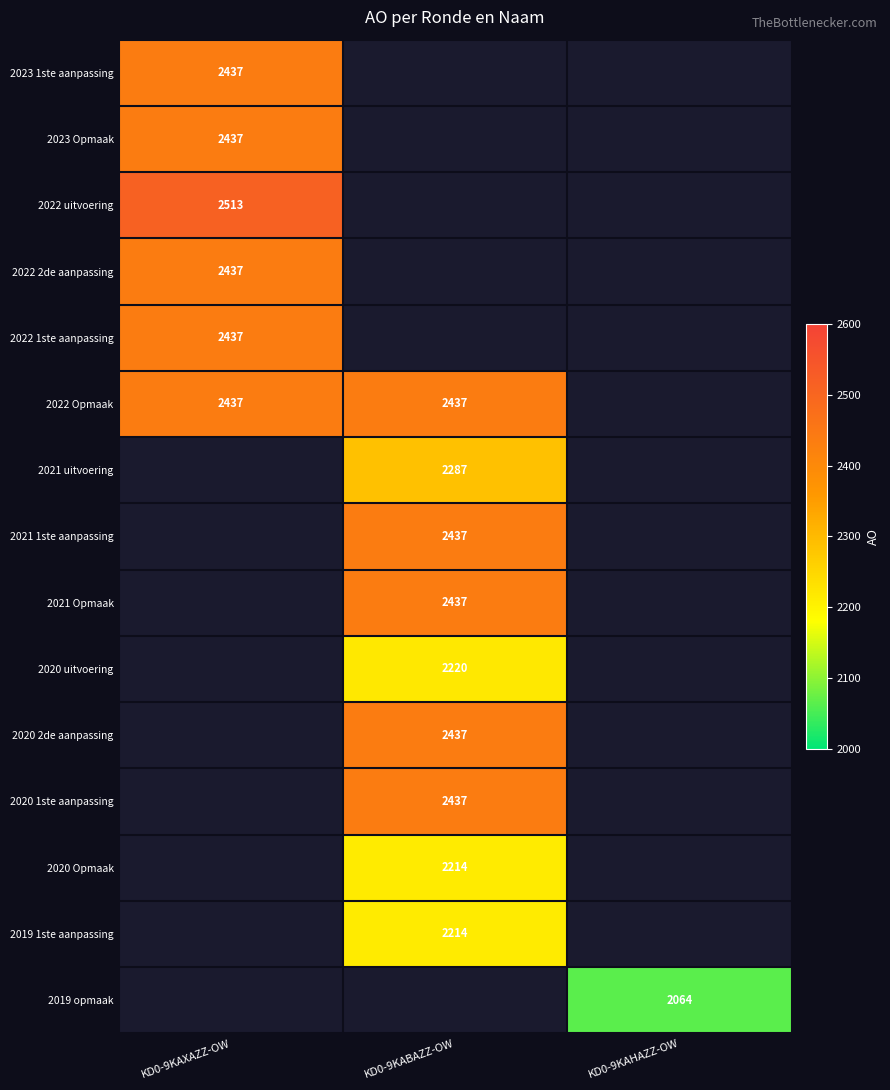

What is the minimum value shown in the chart?

2064.0